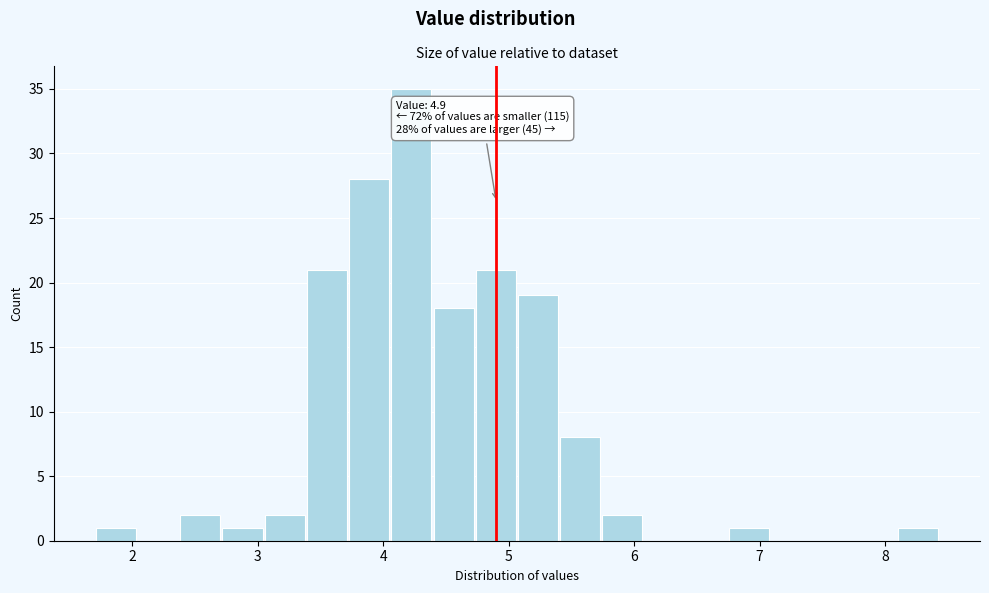

Read against the x-axis, roughly where is the centre of the tallest bar?

4.2